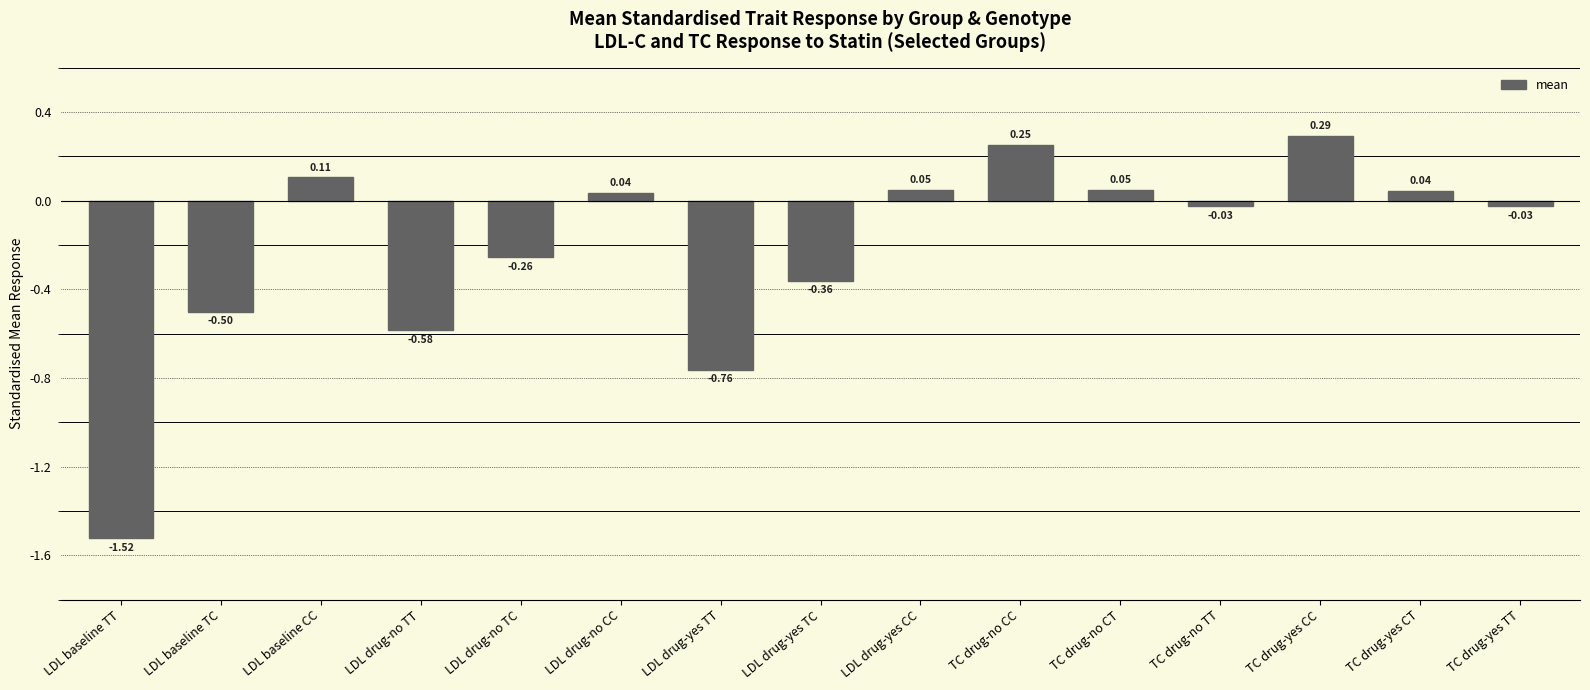

At which category does the chart reach its minimum across all series?

LDL baseline TT